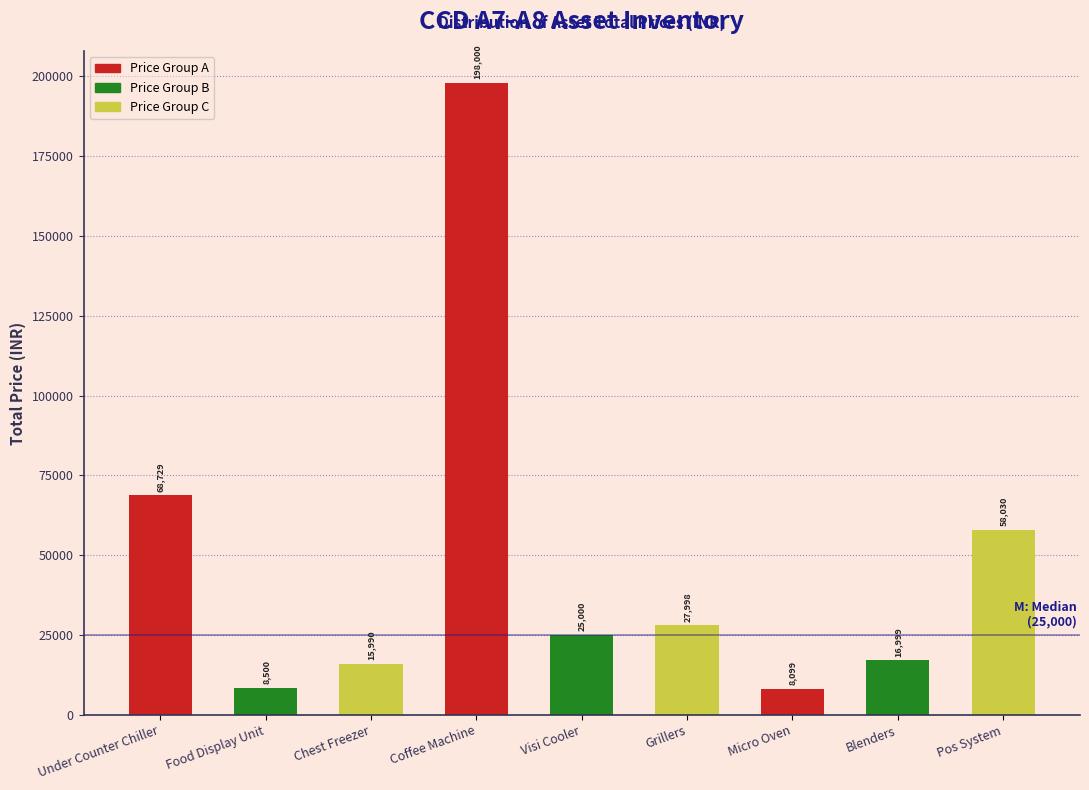

Reading left to right, list all the values displayed in this chart.

Under Counter Chiller=68729	Food Display Unit=8500	Chest Freezer=15990	Coffee Machine=198000	Visi Cooler=25000	Grillers=27998	Micro Oven=8099	Blenders=16999	Pos System=58030